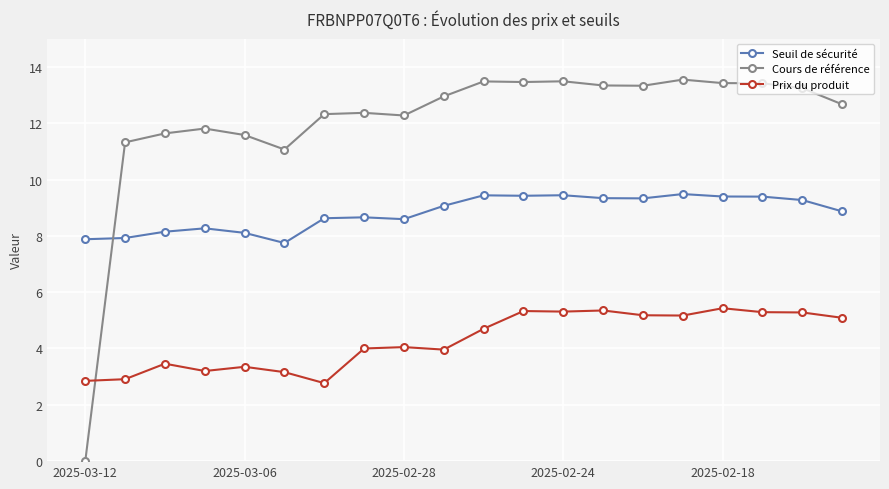

Which series has the largest total across all categories?

Cours de référence